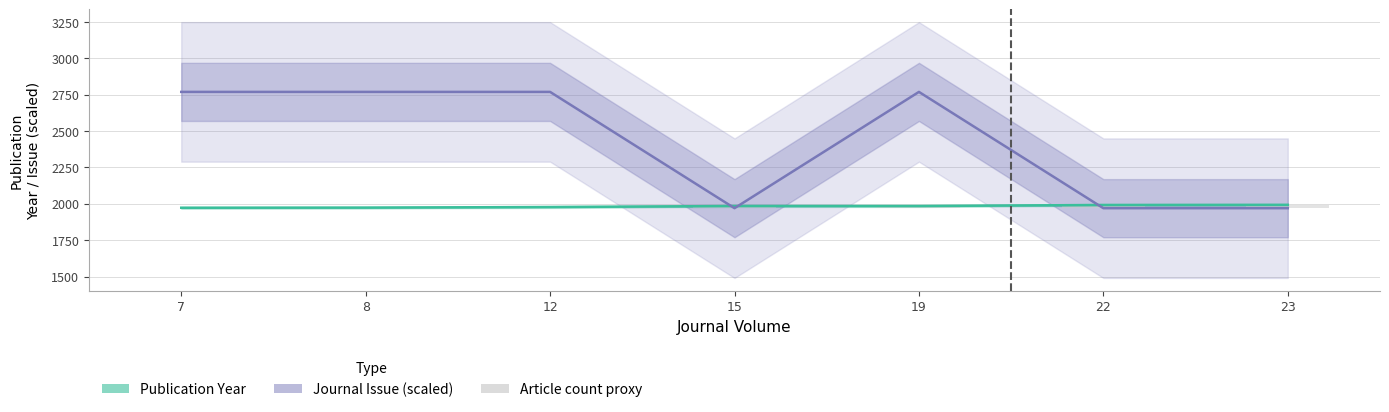

What is the maximum value for Journal Issue (scaled)?

2770